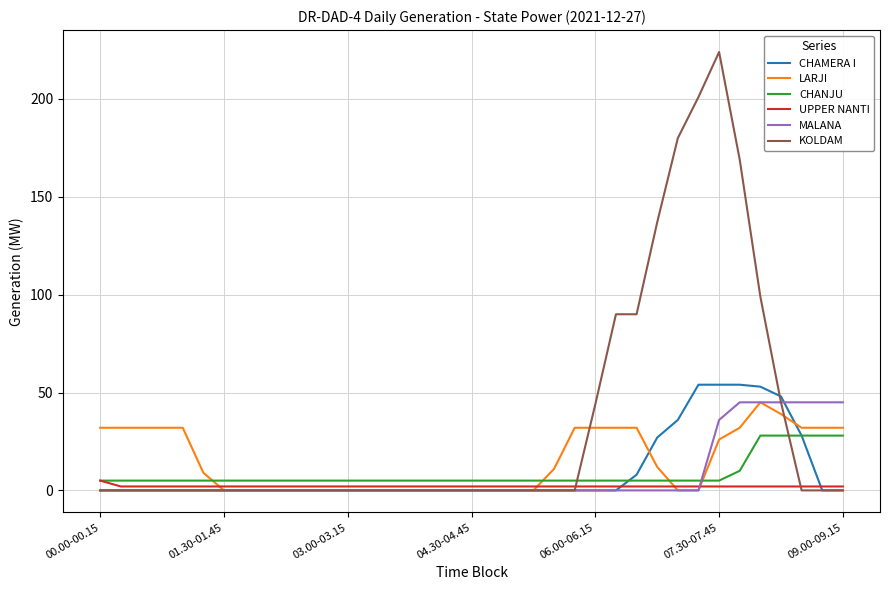

Which series has the widest spread of values?

KOLDAM